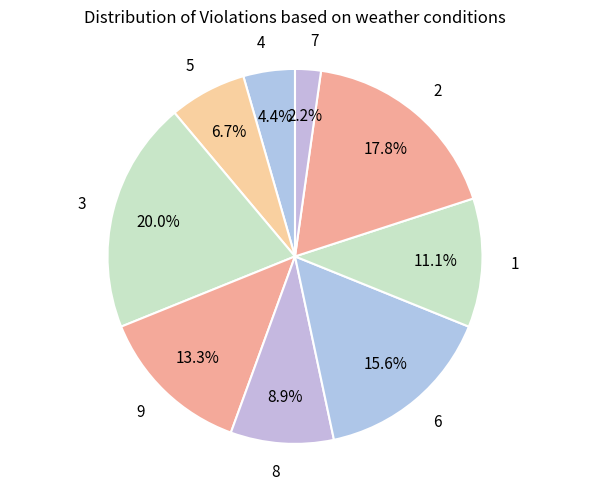

To the nearest percent, what is the combined percentage of 6 and 2?

33%